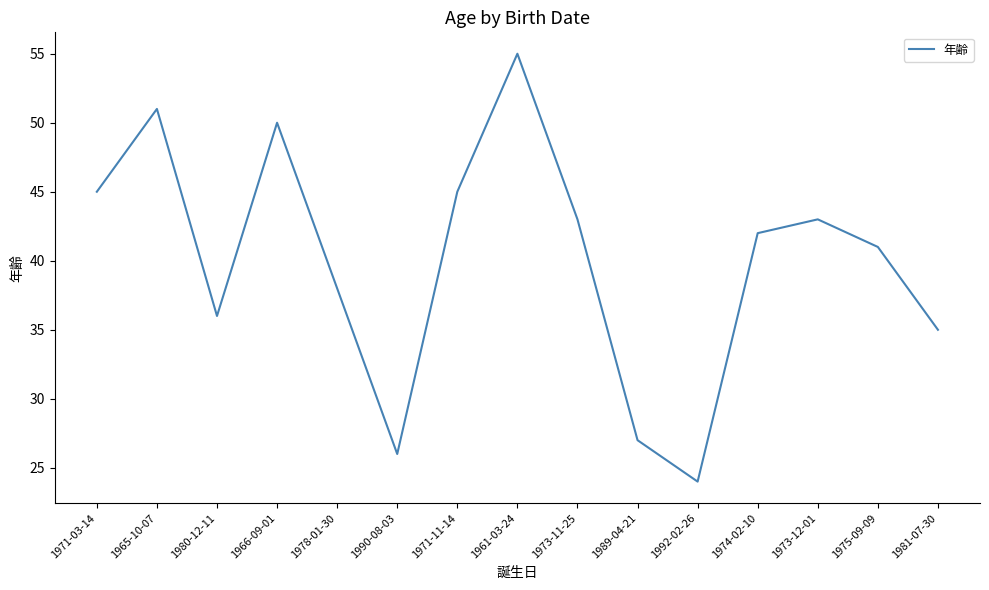

What value does the data have at 1974-02-10, to the nearest 5?

40